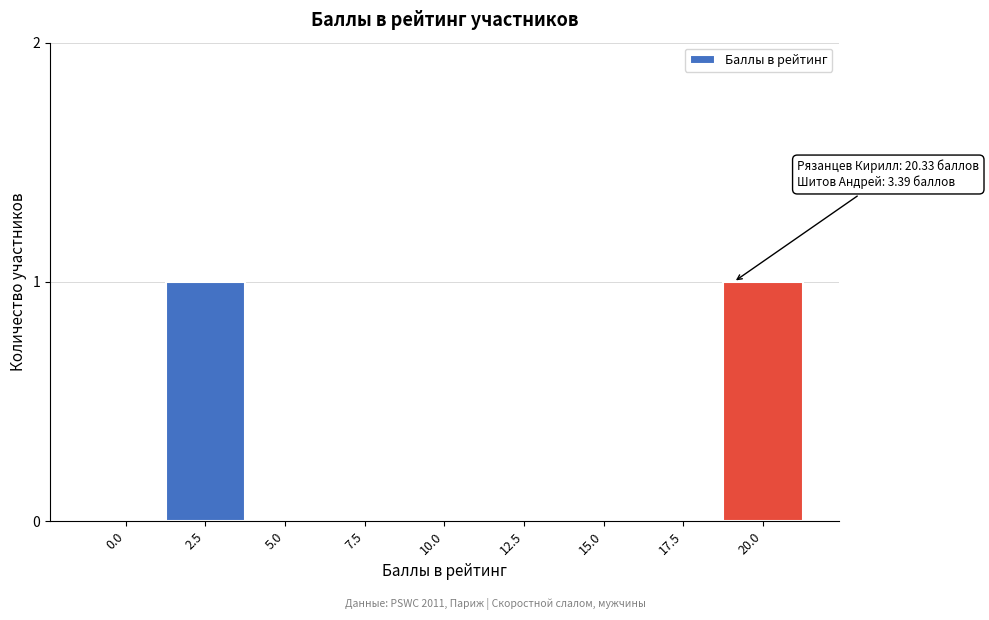

Reading left to right, what are all the values shown in this chart?

0.0=0	2.5=1	5.0=0	7.5=0	10.0=0	12.5=0	15.0=0	17.5=0	20.0=1